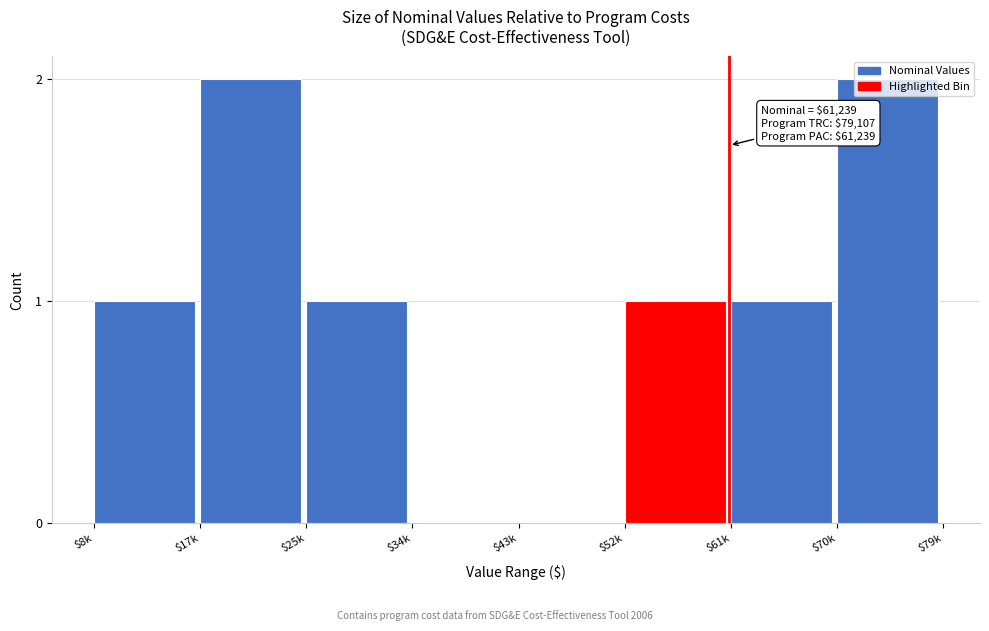

Is it true that the value at $61k is 1?

True